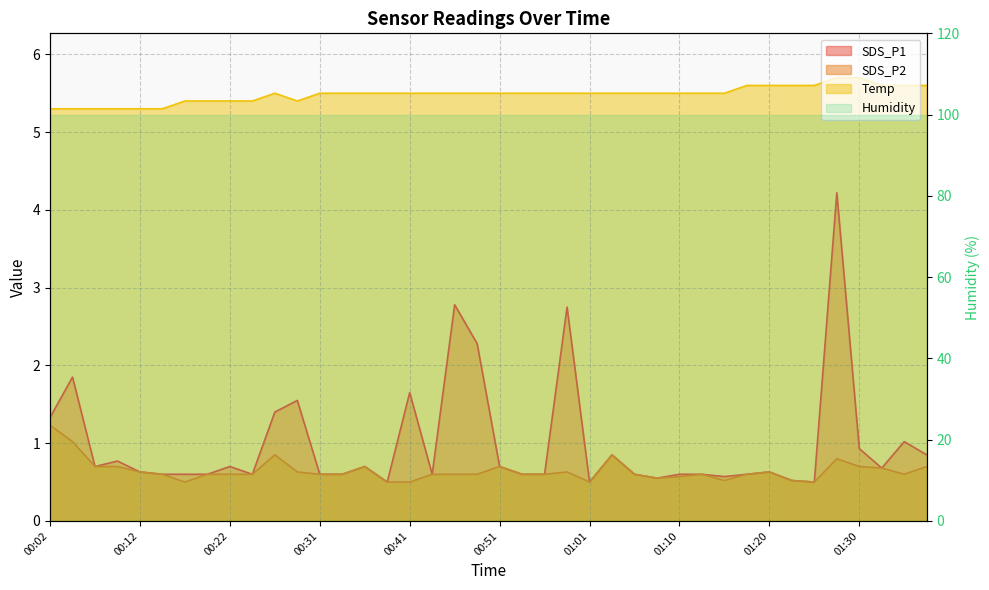

At which label is SDS_P2 closest to 0?

00:17